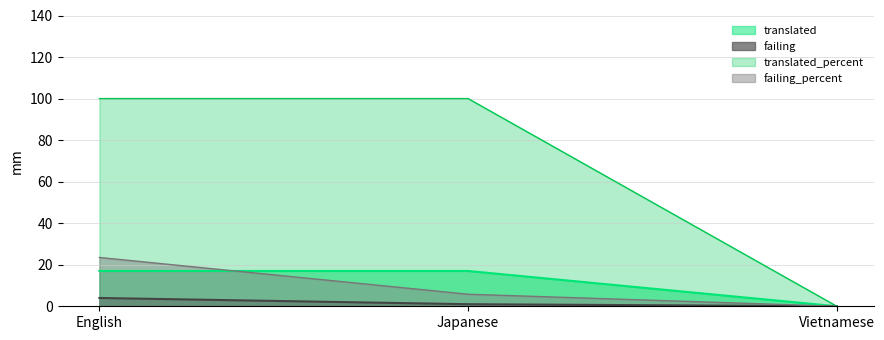

How many data points in translated_percent are less than 100?

1